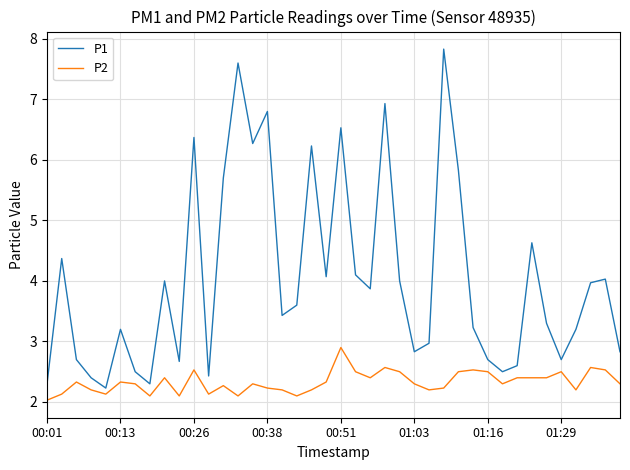

Rank the series by their maximum value, from highest to lowest.

P1, P2